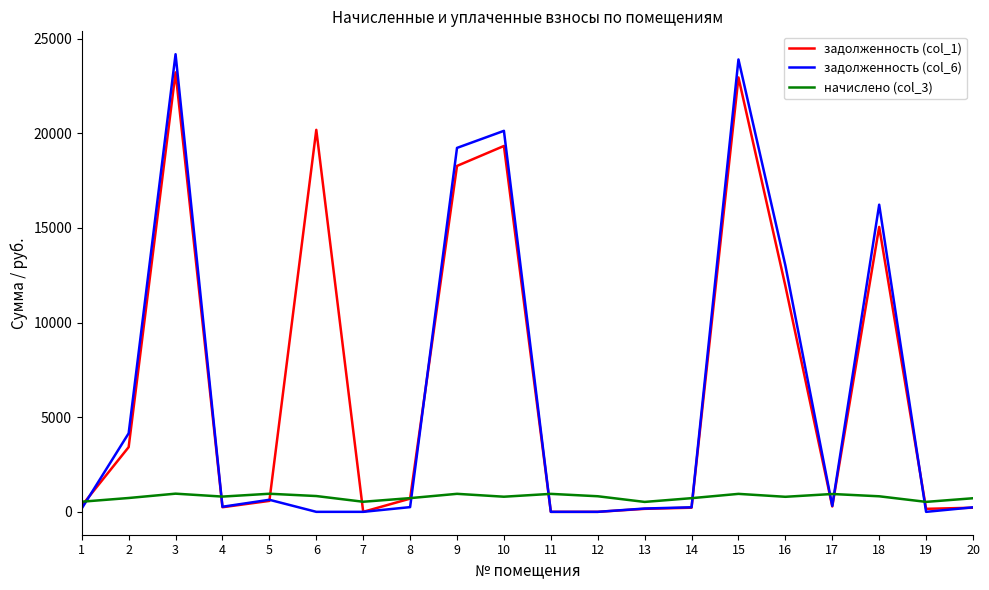

Rank the series by their maximum value, from highest to lowest.

задолженность (col_6), задолженность (col_1), начислено (col_3)